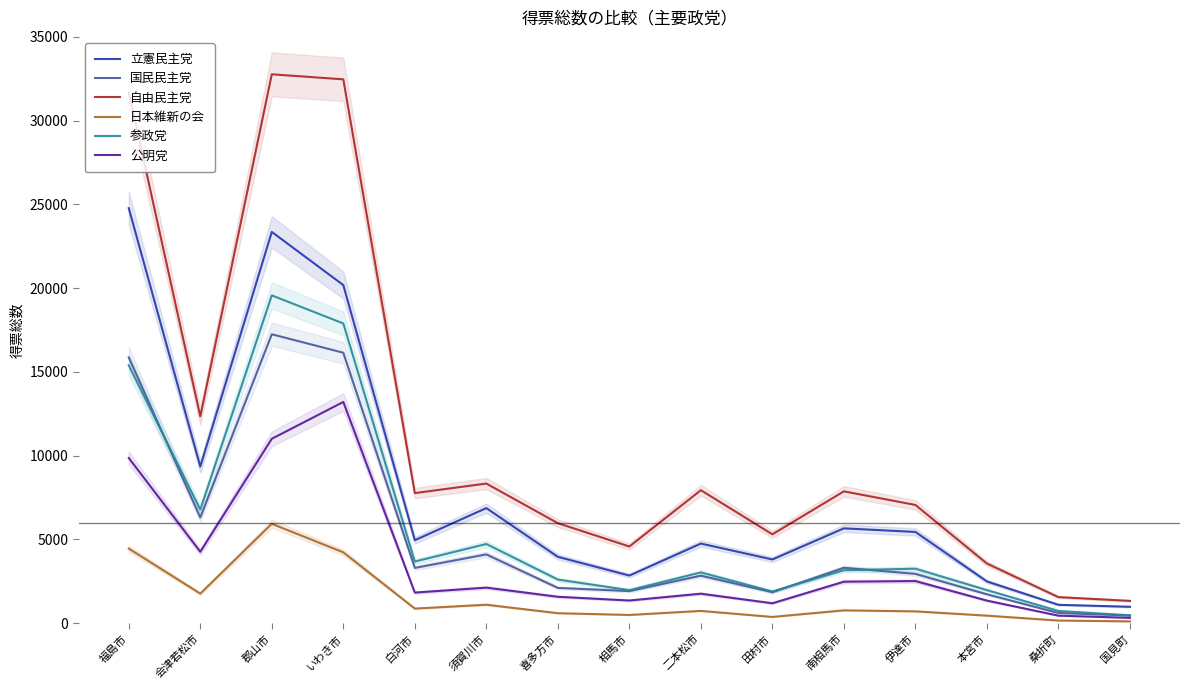

Reading right to left, extract all data points from this chart.

立憲民主党: 976.7	1095.4	2489.9	5445.4	5659.7	3801.6	4751.0	2842.0	3959.1	6869.4	4950.3	20183.1	23356.7	9347.2	24771.5
国民民主党: 453.1	607.6	1723.4	2942.3	3307.1	1847.2	2832.4	1915.0	2104.8	4102.9	3297.9	16144.1	17246.5	6308.9	15863.1
自由民主党: 1329.1	1554.1	3559.7	7056.8	7869.1	5302.8	7938.2	4575.8	5968.7	8334.6	7765.0	32465.5	32766.9	12345.6	31692.1
日本維新の会: 107.0	155.0	448.0	704.0	764.0	372.0	731.0	490.0	594.0	1101.0	870.1	4227.1	5932.0	1763.7	4451.1
参政党: 471.0	730.0	1972.0	3250.8	3158.1	1890.0	3029.0	1970.6	2602.0	4725.3	3678.0	17891.6	19568.2	6781.0	15393.2
公明党: 317.0	447.9	1345.9	2512.8	2473.9	1186.7	1759.0	1351.8	1575.0	2121.0	1824.8	13205.6	11007.2	4262.6	9861.9